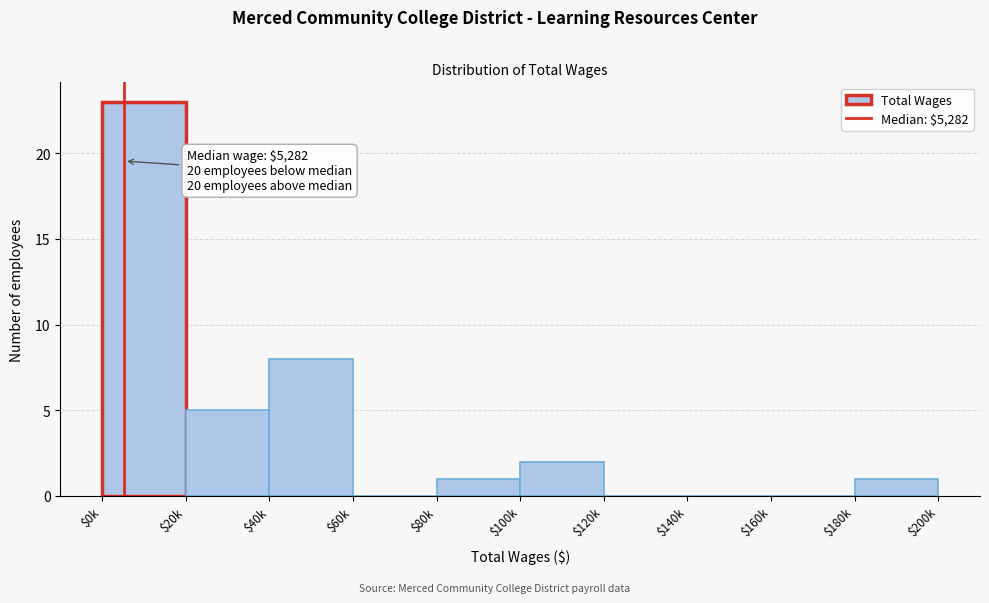

What is the sum of all values?

40